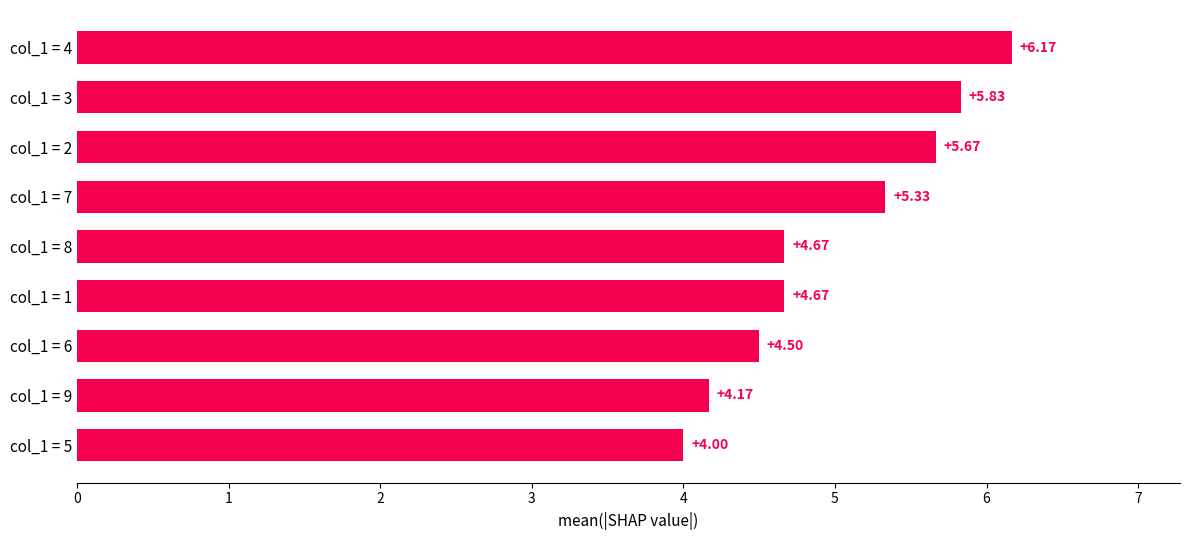

Between col_1 = 4 and col_1 = 1, which is larger?

col_1 = 4